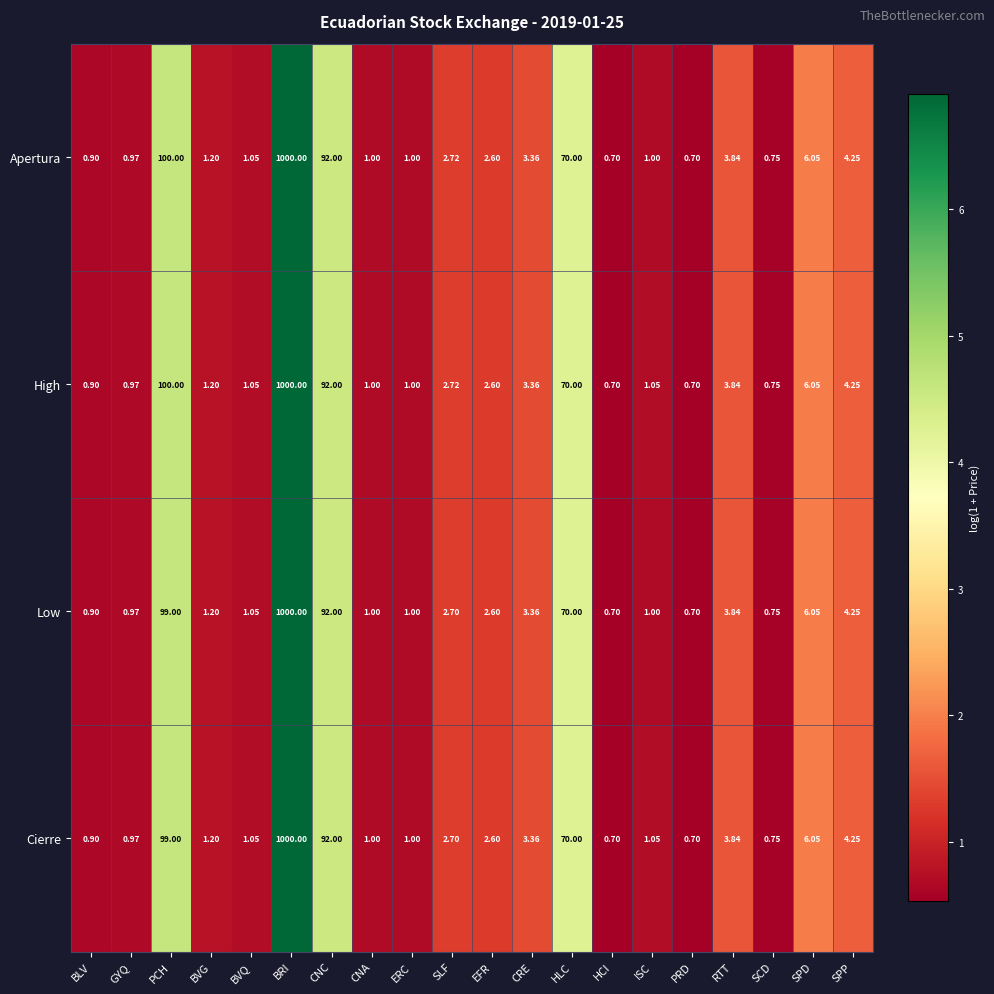

At which label does Cierre reach its peak?

BRI